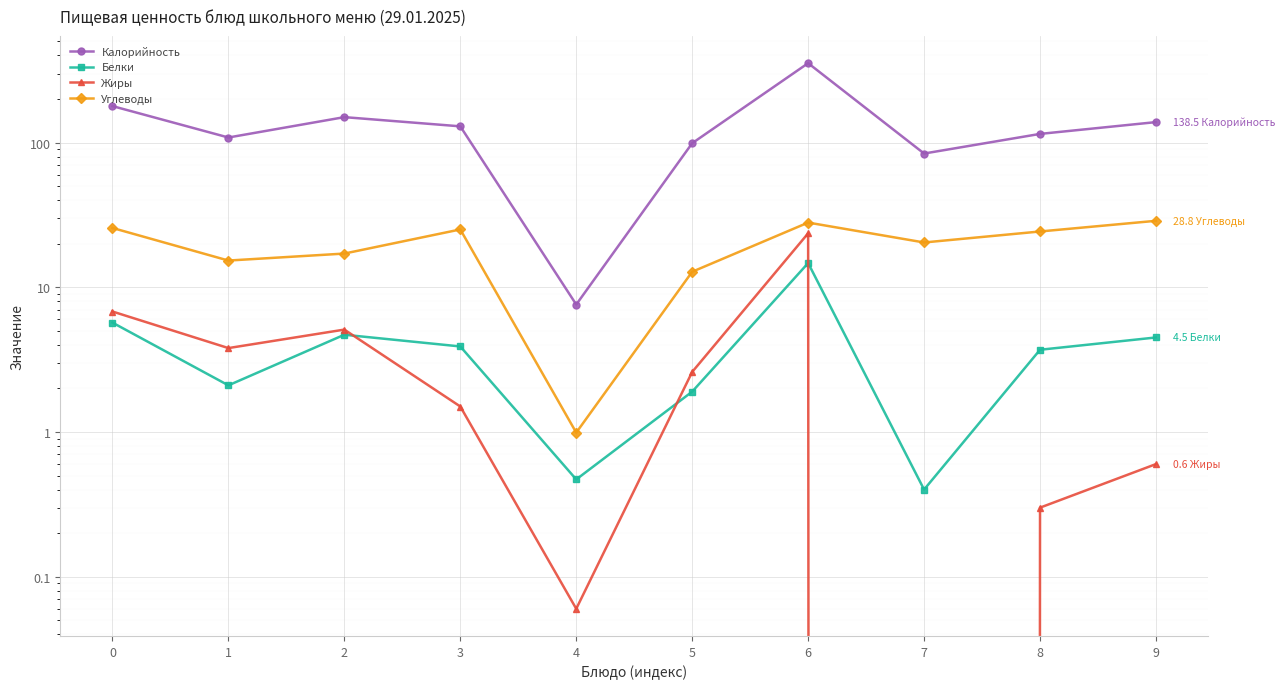

Rank the categories by Углеводы value from lowest to highest.

4, 5, 1, 2, 7, 8, 3, 0, 6, 9